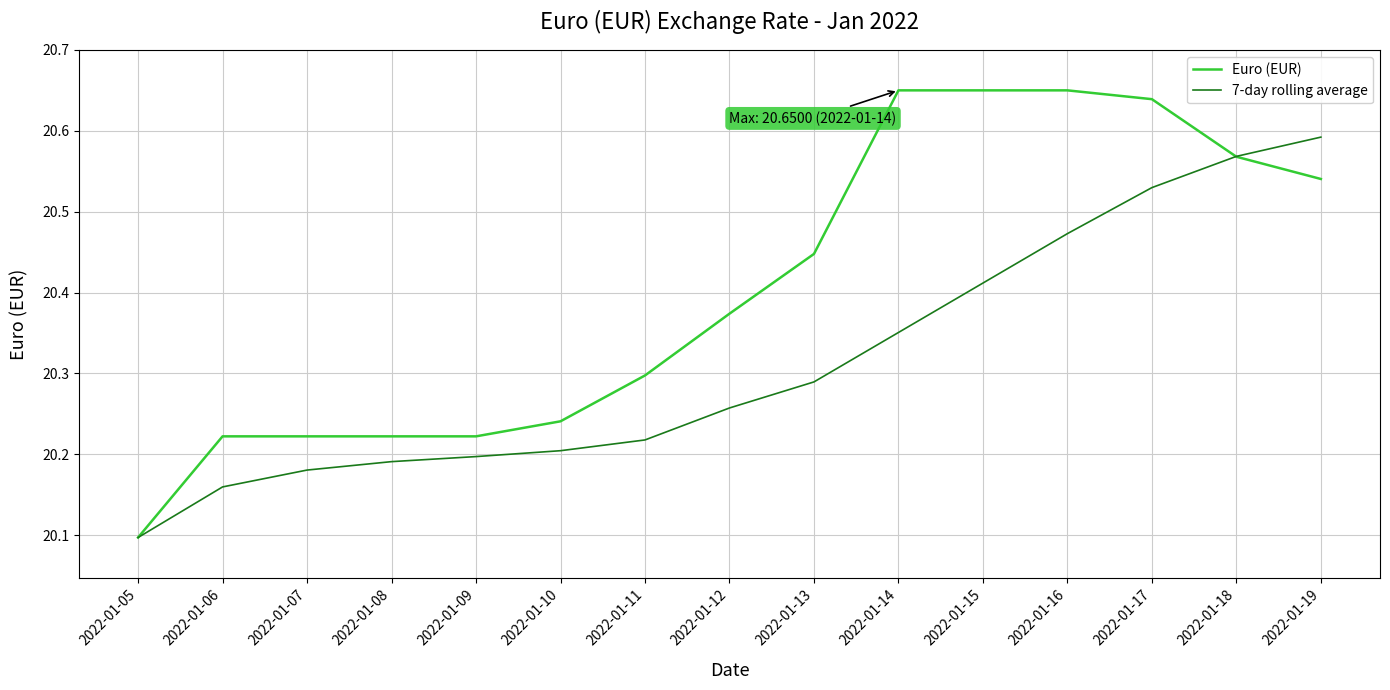

The Euro (EUR) series shows 20.1 at 2022-01-05. True or false?

True